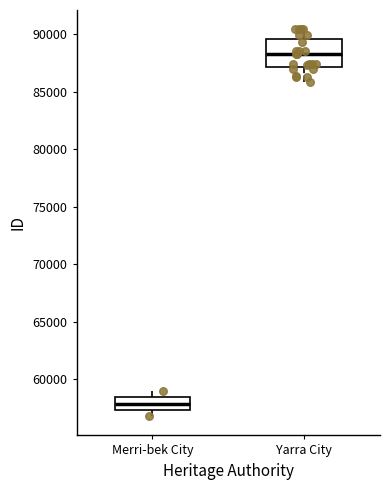

Where is the lower edge of the box for Yarra City on the y-axis? The values are not printed on the chart, so give them approximately, as read against the axis.

87000